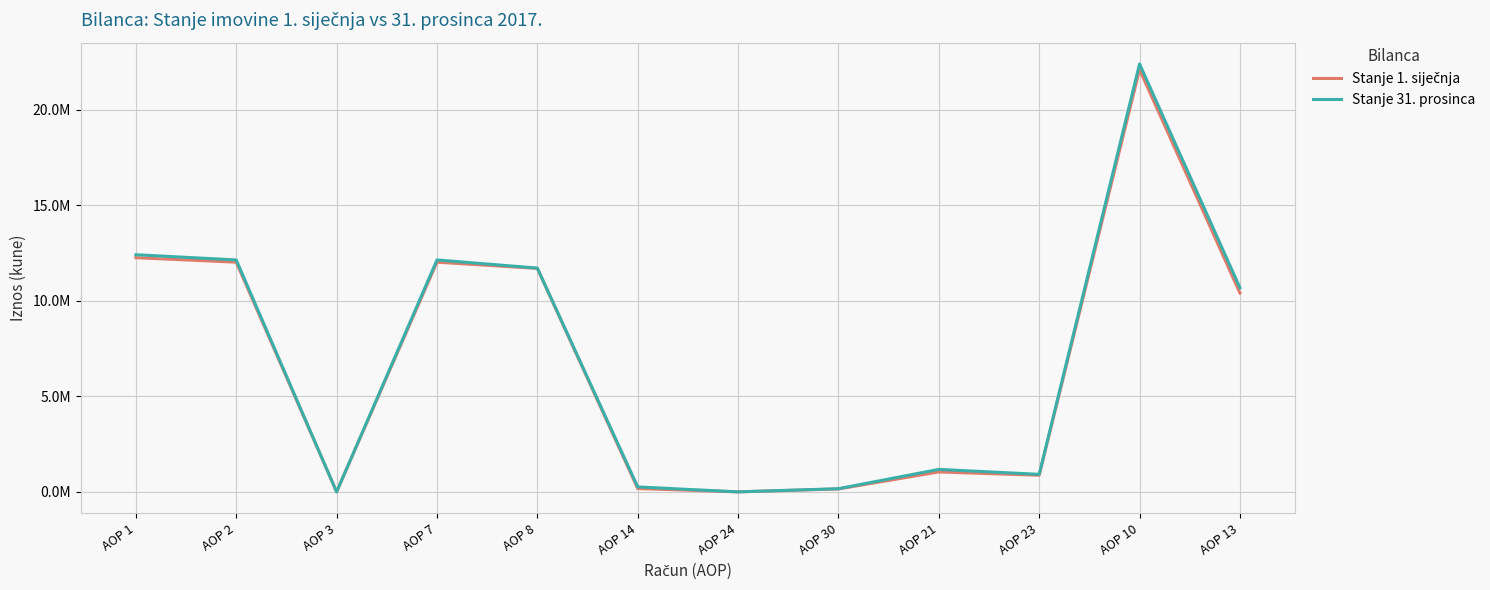

Is this an area chart (filled region under the line)?

No